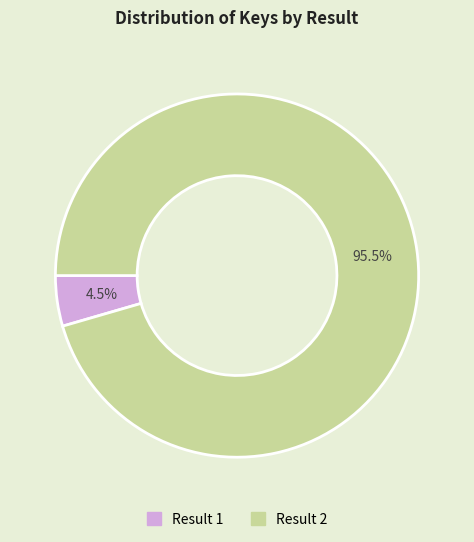

Does any single category account for the majority?

Yes